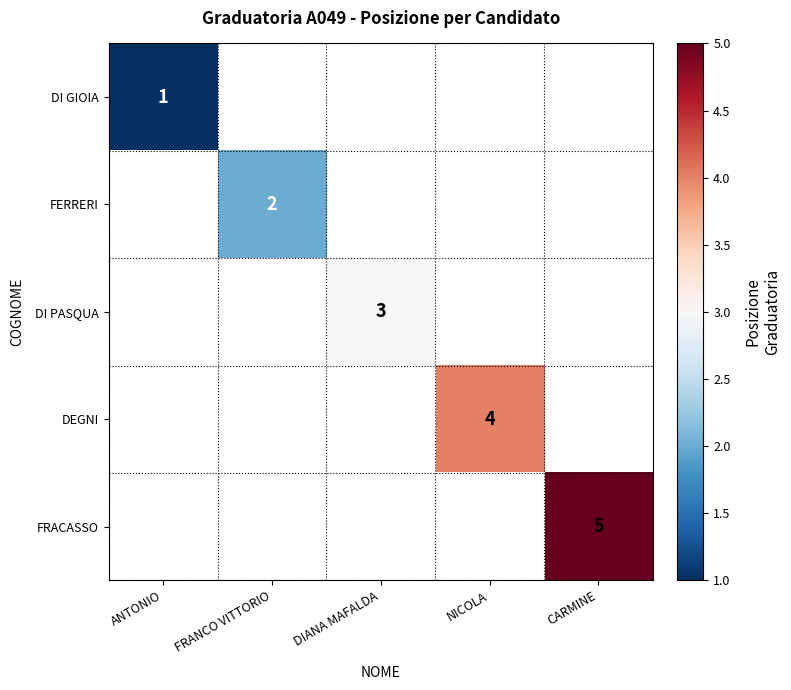

The FERRERI series shows 2 at FRANCO VITTORIO. True or false?

True